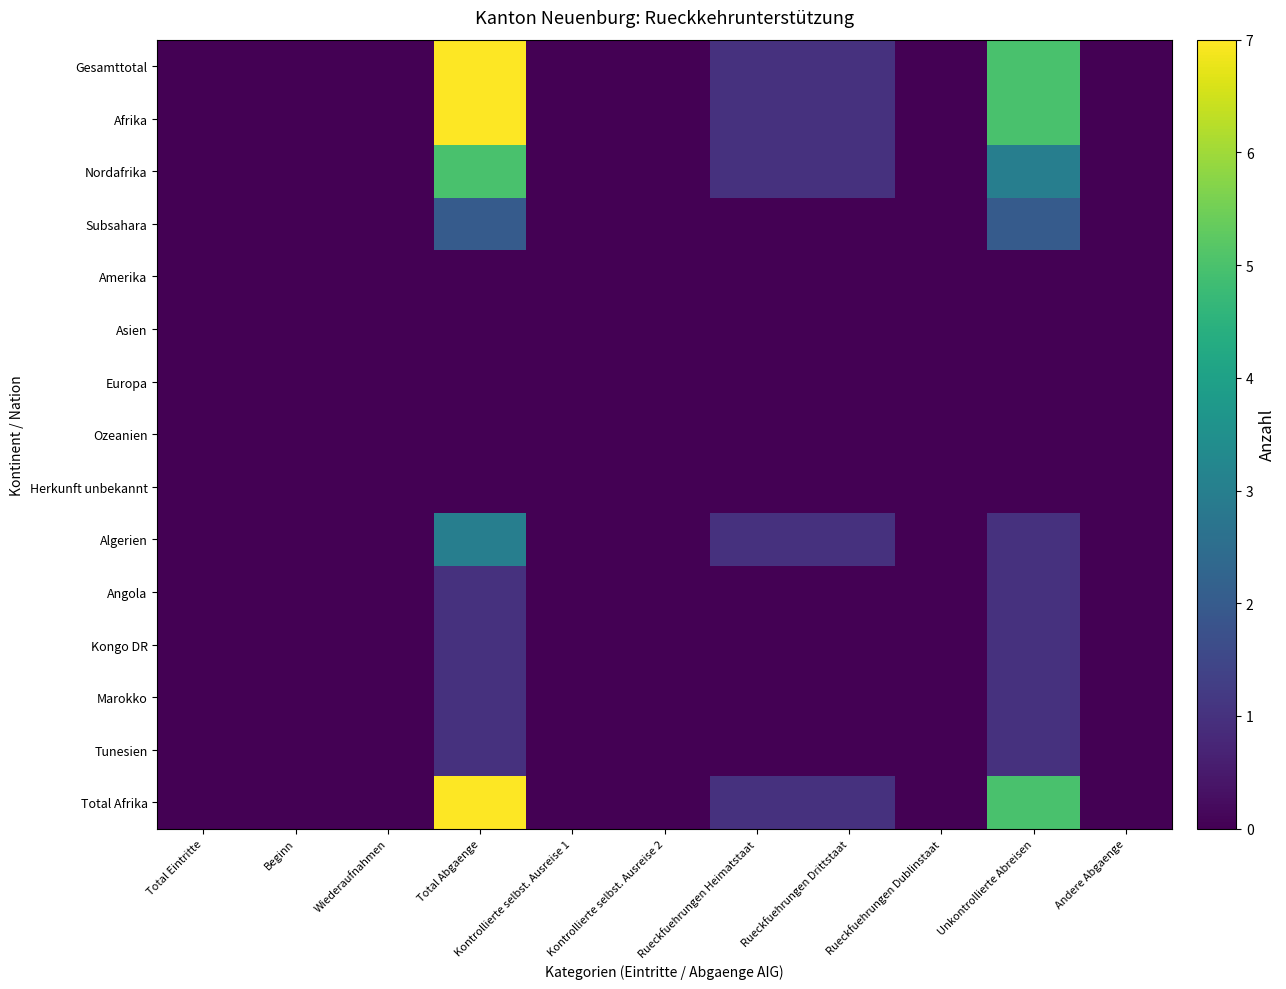

Reading left to right, transcribe all the data shown in this chart.

Gesamttotal: Total Eintritte=0	Beginn=0	Wiederaufnahmen=0	Total Abgaenge=7	Kontrollierte selbst. Ausreise 1=0	Kontrollierte selbst. Ausreise 2=0	Rueckfuehrungen Heimatstaat=1	Rueckfuehrungen Drittstaat=1	Rueckfuehrungen Dublinstaat=0	Unkontrollierte Abreisen=5	Andere Abgaenge=0
Afrika: Total Eintritte=0	Beginn=0	Wiederaufnahmen=0	Total Abgaenge=7	Kontrollierte selbst. Ausreise 1=0	Kontrollierte selbst. Ausreise 2=0	Rueckfuehrungen Heimatstaat=1	Rueckfuehrungen Drittstaat=1	Rueckfuehrungen Dublinstaat=0	Unkontrollierte Abreisen=5	Andere Abgaenge=0
Nordafrika: Total Eintritte=0	Beginn=0	Wiederaufnahmen=0	Total Abgaenge=5	Kontrollierte selbst. Ausreise 1=0	Kontrollierte selbst. Ausreise 2=0	Rueckfuehrungen Heimatstaat=1	Rueckfuehrungen Drittstaat=1	Rueckfuehrungen Dublinstaat=0	Unkontrollierte Abreisen=3	Andere Abgaenge=0
Subsahara: Total Eintritte=0	Beginn=0	Wiederaufnahmen=0	Total Abgaenge=2	Kontrollierte selbst. Ausreise 1=0	Kontrollierte selbst. Ausreise 2=0	Rueckfuehrungen Heimatstaat=0	Rueckfuehrungen Drittstaat=0	Rueckfuehrungen Dublinstaat=0	Unkontrollierte Abreisen=2	Andere Abgaenge=0
Amerika: Total Eintritte=0	Beginn=0	Wiederaufnahmen=0	Total Abgaenge=0	Kontrollierte selbst. Ausreise 1=0	Kontrollierte selbst. Ausreise 2=0	Rueckfuehrungen Heimatstaat=0	Rueckfuehrungen Drittstaat=0	Rueckfuehrungen Dublinstaat=0	Unkontrollierte Abreisen=0	Andere Abgaenge=0
Asien: Total Eintritte=0	Beginn=0	Wiederaufnahmen=0	Total Abgaenge=0	Kontrollierte selbst. Ausreise 1=0	Kontrollierte selbst. Ausreise 2=0	Rueckfuehrungen Heimatstaat=0	Rueckfuehrungen Drittstaat=0	Rueckfuehrungen Dublinstaat=0	Unkontrollierte Abreisen=0	Andere Abgaenge=0
Europa: Total Eintritte=0	Beginn=0	Wiederaufnahmen=0	Total Abgaenge=0	Kontrollierte selbst. Ausreise 1=0	Kontrollierte selbst. Ausreise 2=0	Rueckfuehrungen Heimatstaat=0	Rueckfuehrungen Drittstaat=0	Rueckfuehrungen Dublinstaat=0	Unkontrollierte Abreisen=0	Andere Abgaenge=0
Ozeanien: Total Eintritte=0	Beginn=0	Wiederaufnahmen=0	Total Abgaenge=0	Kontrollierte selbst. Ausreise 1=0	Kontrollierte selbst. Ausreise 2=0	Rueckfuehrungen Heimatstaat=0	Rueckfuehrungen Drittstaat=0	Rueckfuehrungen Dublinstaat=0	Unkontrollierte Abreisen=0	Andere Abgaenge=0
Herkunft unbekannt: Total Eintritte=0	Beginn=0	Wiederaufnahmen=0	Total Abgaenge=0	Kontrollierte selbst. Ausreise 1=0	Kontrollierte selbst. Ausreise 2=0	Rueckfuehrungen Heimatstaat=0	Rueckfuehrungen Drittstaat=0	Rueckfuehrungen Dublinstaat=0	Unkontrollierte Abreisen=0	Andere Abgaenge=0
Algerien: Total Eintritte=0	Beginn=0	Wiederaufnahmen=0	Total Abgaenge=3	Kontrollierte selbst. Ausreise 1=0	Kontrollierte selbst. Ausreise 2=0	Rueckfuehrungen Heimatstaat=1	Rueckfuehrungen Drittstaat=1	Rueckfuehrungen Dublinstaat=0	Unkontrollierte Abreisen=1	Andere Abgaenge=0
Angola: Total Eintritte=0	Beginn=0	Wiederaufnahmen=0	Total Abgaenge=1	Kontrollierte selbst. Ausreise 1=0	Kontrollierte selbst. Ausreise 2=0	Rueckfuehrungen Heimatstaat=0	Rueckfuehrungen Drittstaat=0	Rueckfuehrungen Dublinstaat=0	Unkontrollierte Abreisen=1	Andere Abgaenge=0
Kongo DR: Total Eintritte=0	Beginn=0	Wiederaufnahmen=0	Total Abgaenge=1	Kontrollierte selbst. Ausreise 1=0	Kontrollierte selbst. Ausreise 2=0	Rueckfuehrungen Heimatstaat=0	Rueckfuehrungen Drittstaat=0	Rueckfuehrungen Dublinstaat=0	Unkontrollierte Abreisen=1	Andere Abgaenge=0
Marokko: Total Eintritte=0	Beginn=0	Wiederaufnahmen=0	Total Abgaenge=1	Kontrollierte selbst. Ausreise 1=0	Kontrollierte selbst. Ausreise 2=0	Rueckfuehrungen Heimatstaat=0	Rueckfuehrungen Drittstaat=0	Rueckfuehrungen Dublinstaat=0	Unkontrollierte Abreisen=1	Andere Abgaenge=0
Tunesien: Total Eintritte=0	Beginn=0	Wiederaufnahmen=0	Total Abgaenge=1	Kontrollierte selbst. Ausreise 1=0	Kontrollierte selbst. Ausreise 2=0	Rueckfuehrungen Heimatstaat=0	Rueckfuehrungen Drittstaat=0	Rueckfuehrungen Dublinstaat=0	Unkontrollierte Abreisen=1	Andere Abgaenge=0
Total Afrika: Total Eintritte=0	Beginn=0	Wiederaufnahmen=0	Total Abgaenge=7	Kontrollierte selbst. Ausreise 1=0	Kontrollierte selbst. Ausreise 2=0	Rueckfuehrungen Heimatstaat=1	Rueckfuehrungen Drittstaat=1	Rueckfuehrungen Dublinstaat=0	Unkontrollierte Abreisen=5	Andere Abgaenge=0